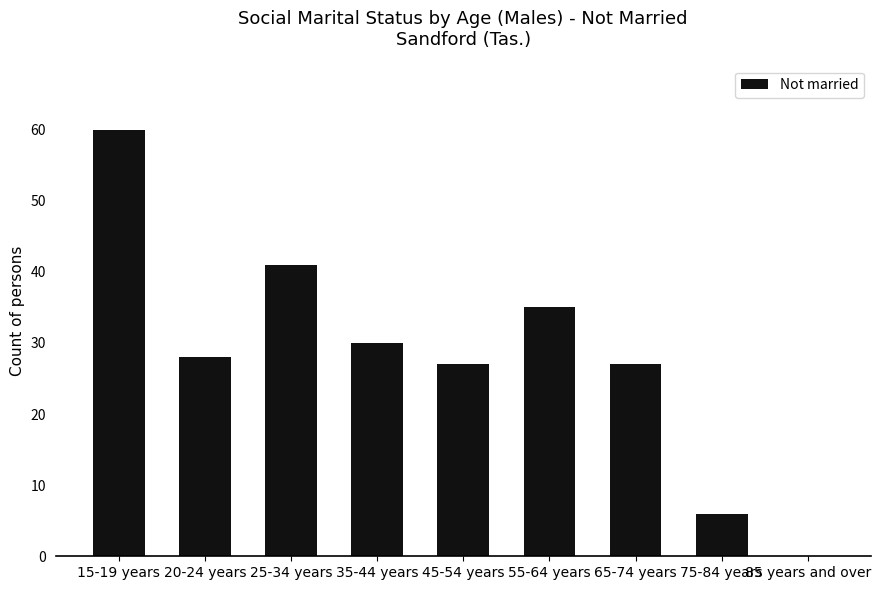

How many distinct data groups are displayed?

1